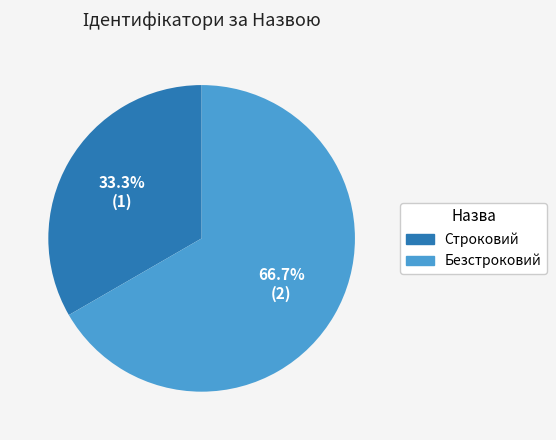

Is it true that Безстроковий is 67% of the pie?

True